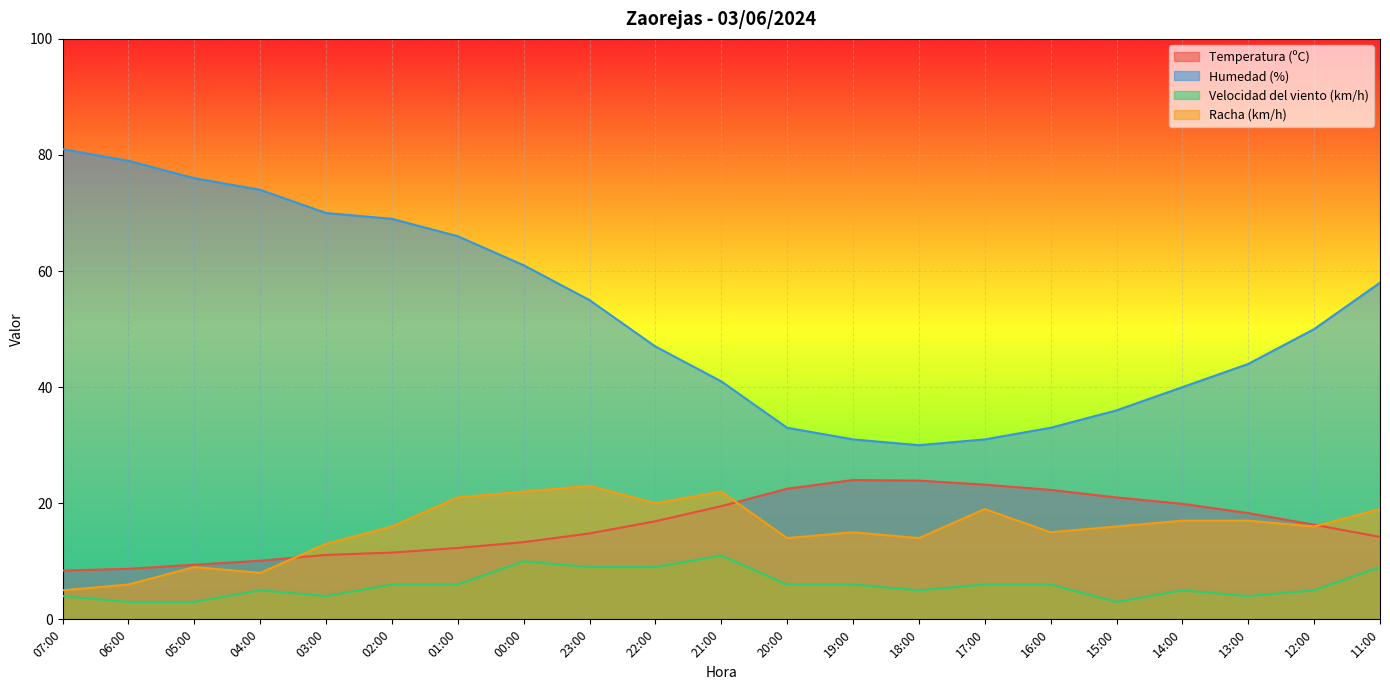

True or false: Velocidad del viento (km/h) and Racha (km/h) intersect in this chart.

False